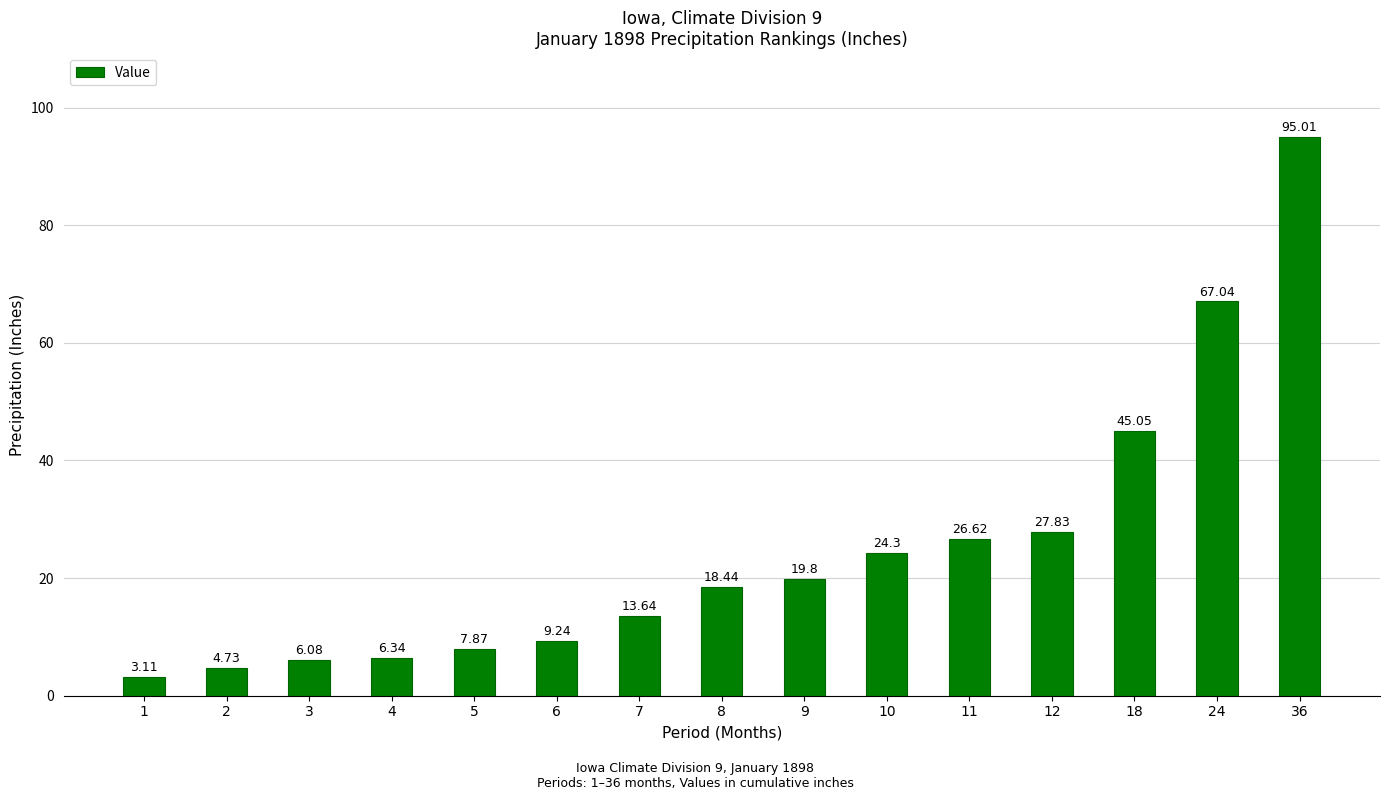

How many data points does each series have?

15